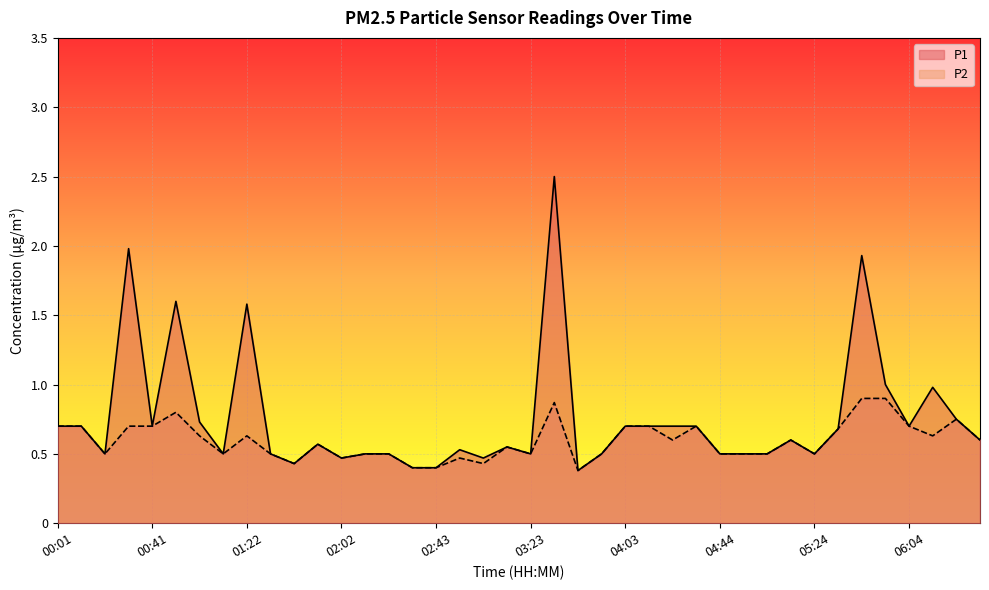

Count the P2 values in the range 0 to 1.

40